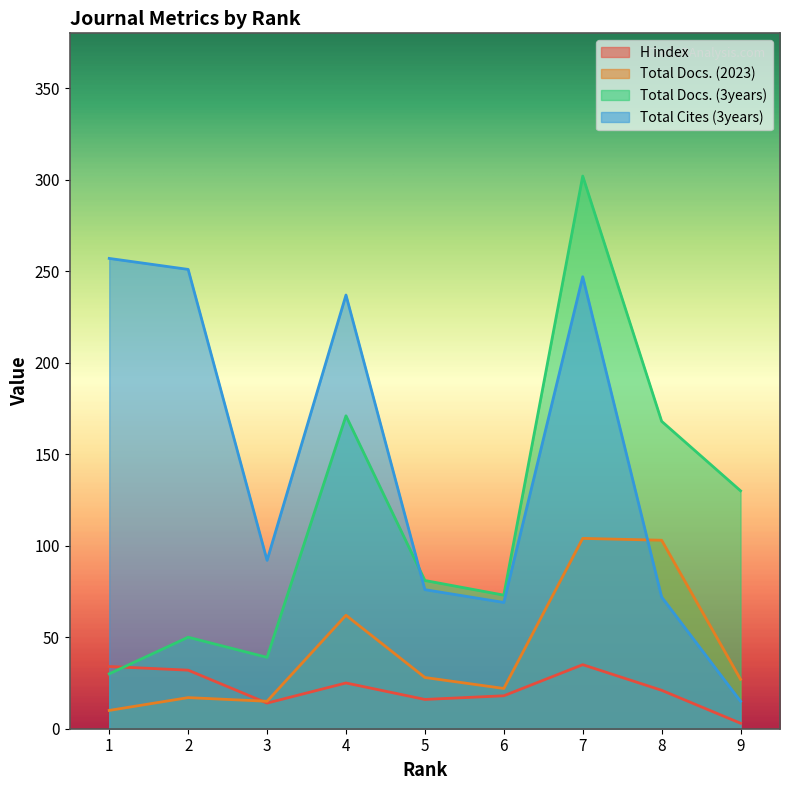

What is the sum of all H index values?

198